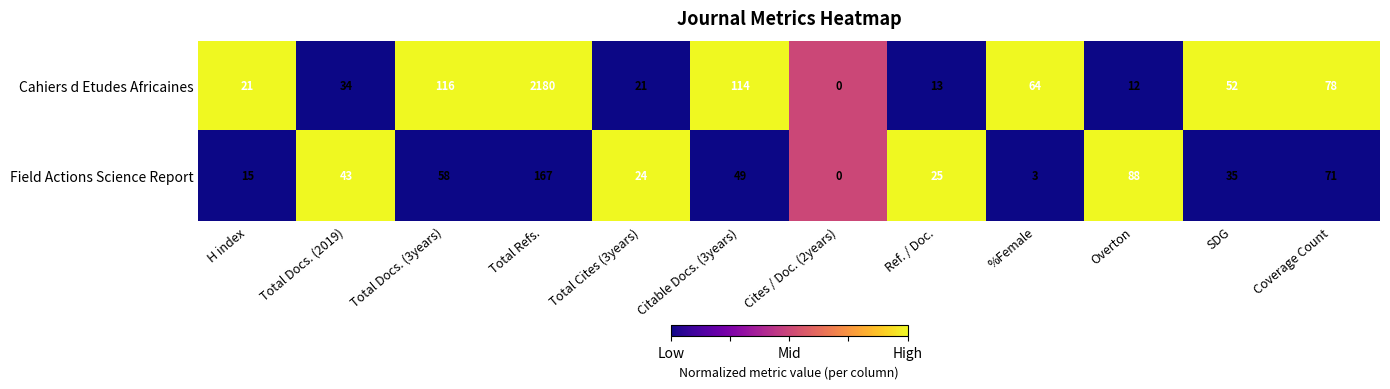

Rank the series by their maximum value, from lowest to highest.

Field Actions Science Report, Cahiers d Etudes Africaines